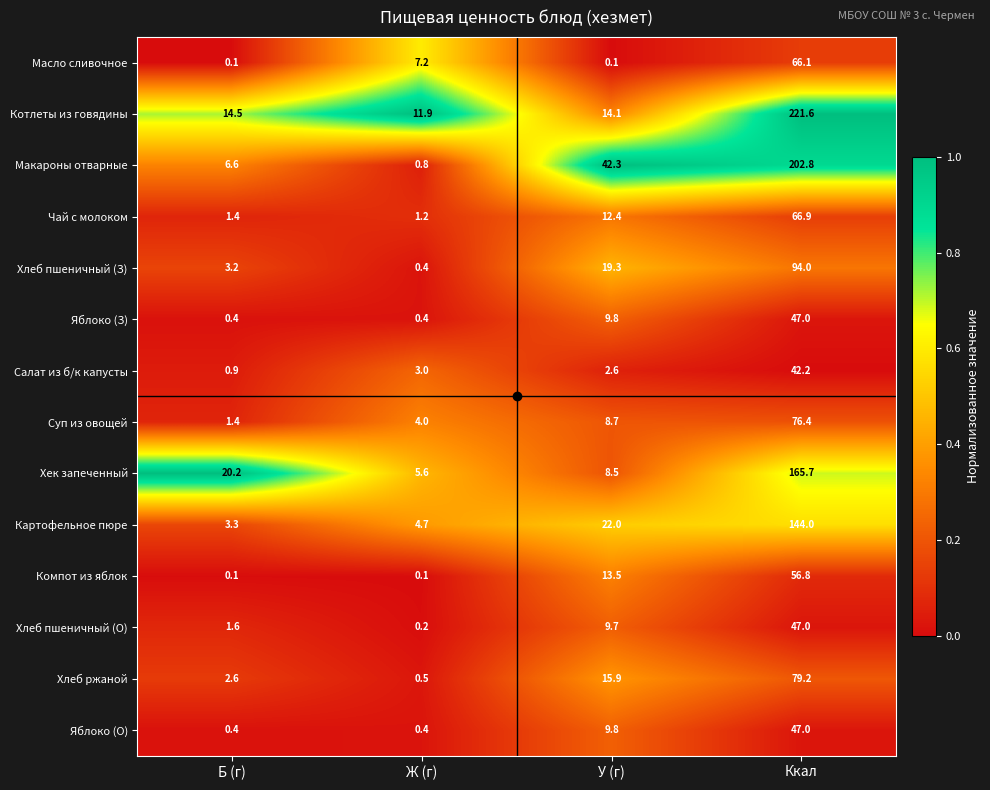

Is the value of Компот из яблок at Б (г) greater than the value of Котлеты из говядины at У (г)?

No